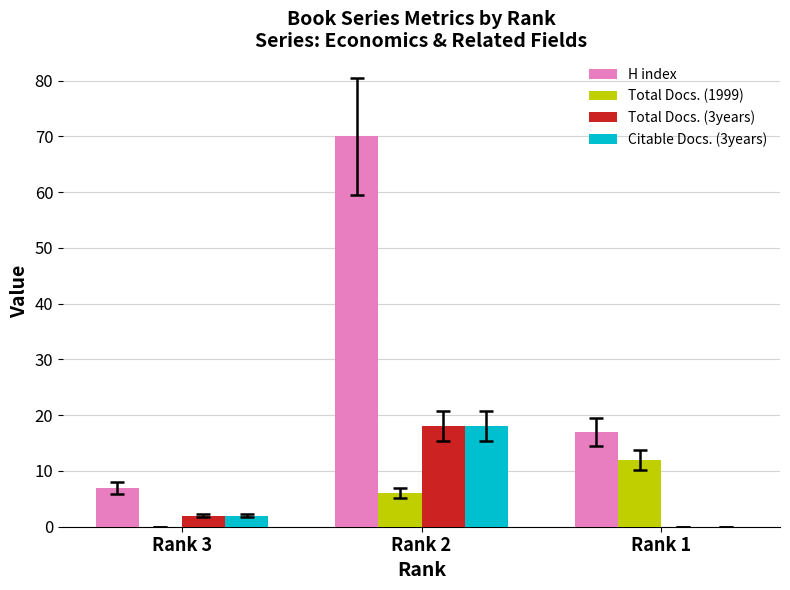

Which series has the largest range (max minus min)?

H index